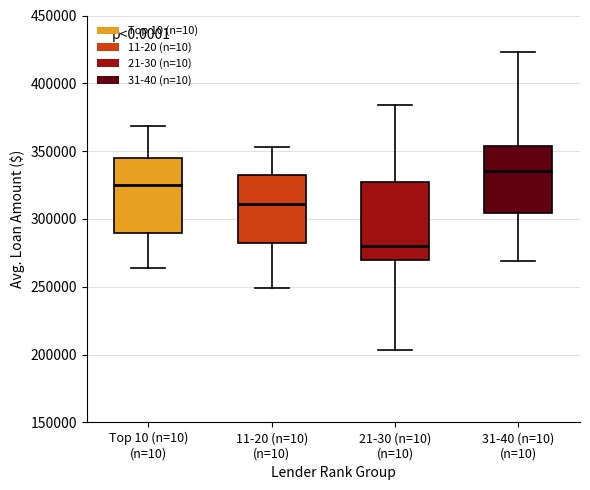

Which box has the highest median line?

31-40 (n=10) (n=10)